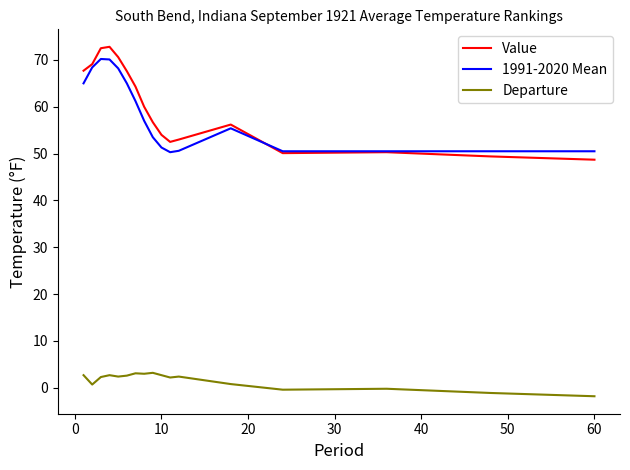

Which series has the largest range (max minus min)?

Value